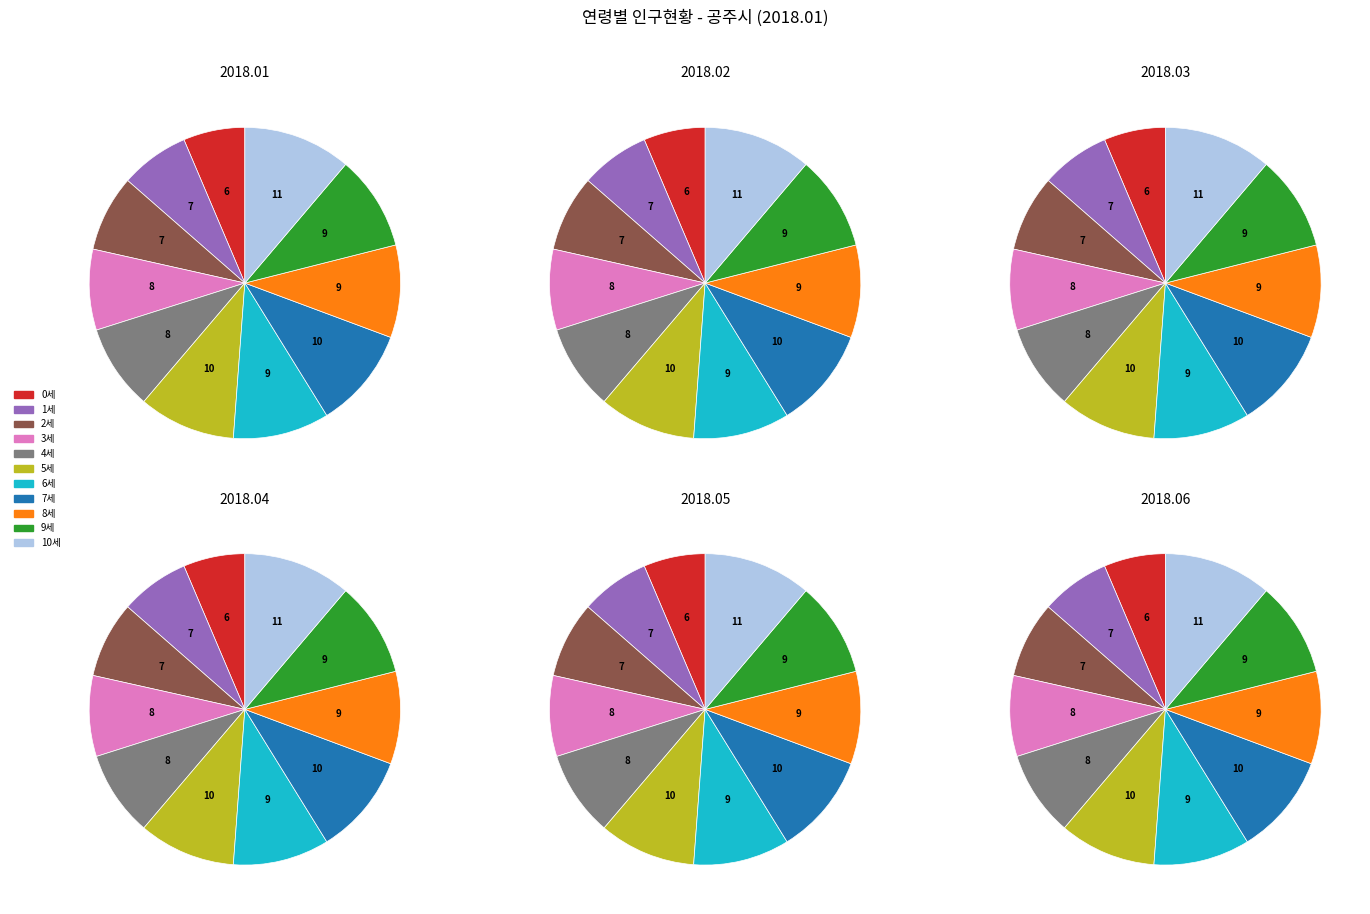

How many segments does this pie chart have?

11